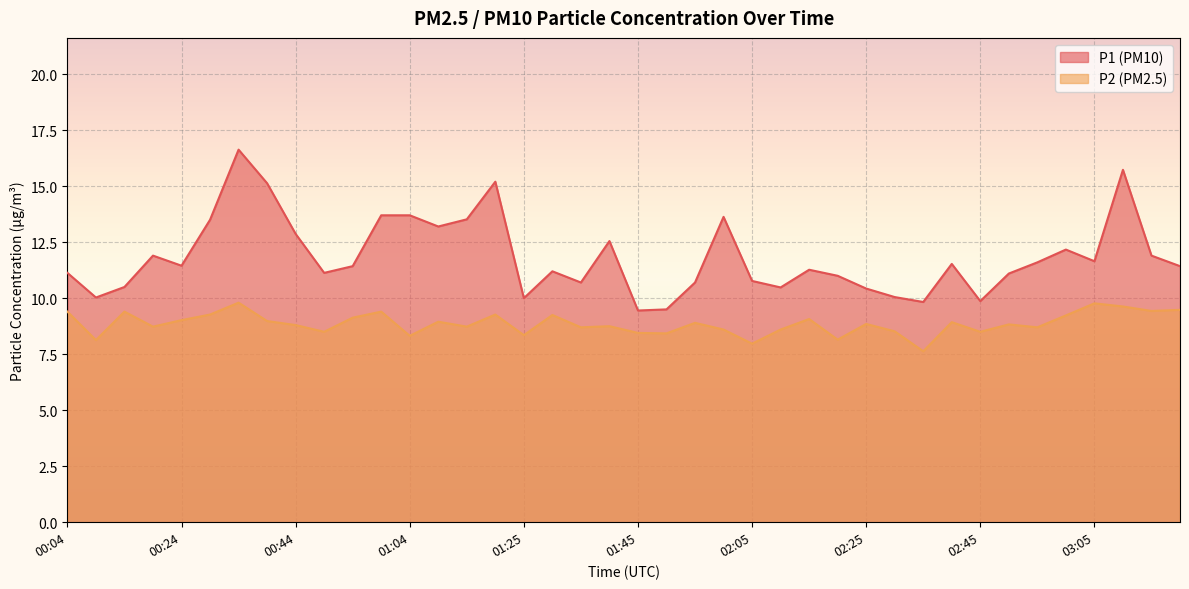

Does the chart display data point markers on the line(s)?

No